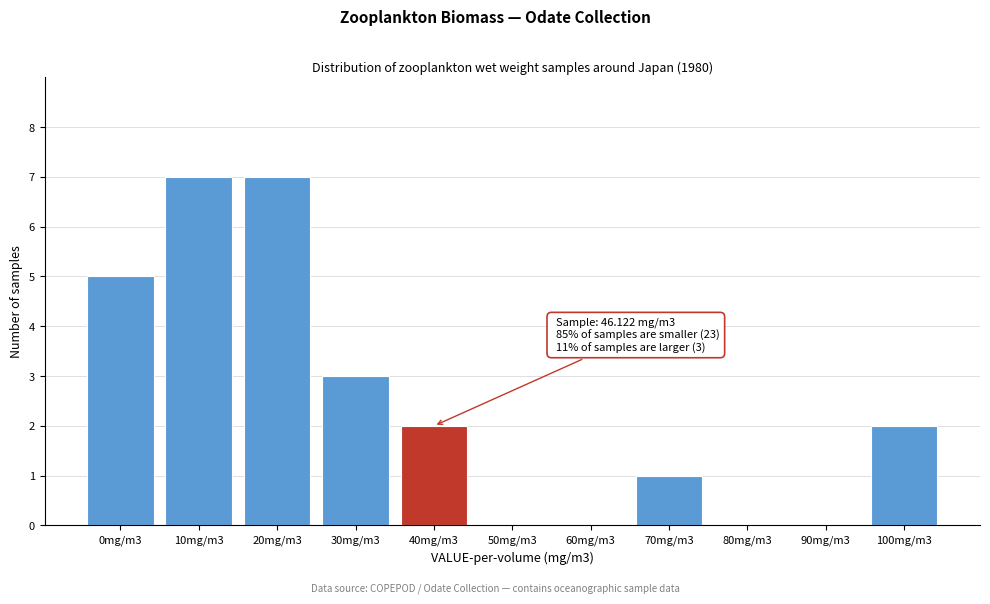

Reading right to left, extract all data points from this chart.

100mg/m3=2	90mg/m3=0	80mg/m3=0	70mg/m3=1	60mg/m3=0	50mg/m3=0	40mg/m3=2	30mg/m3=3	20mg/m3=7	10mg/m3=7	0mg/m3=5